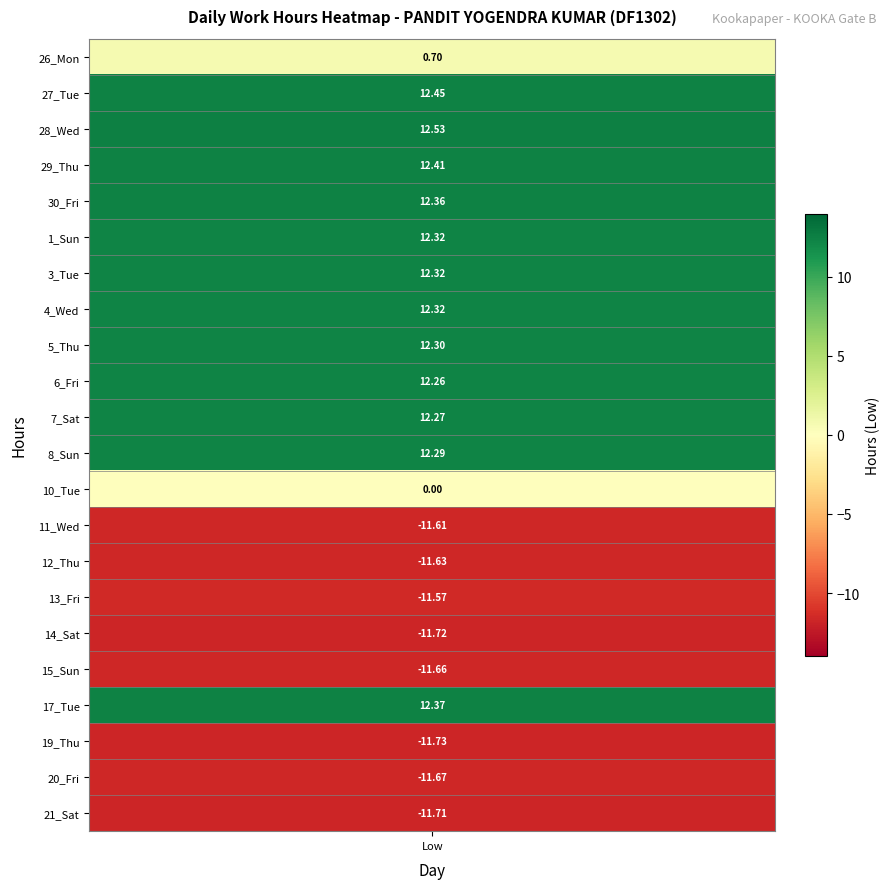

Which category has the highest value in the 8_Sun series?

Low